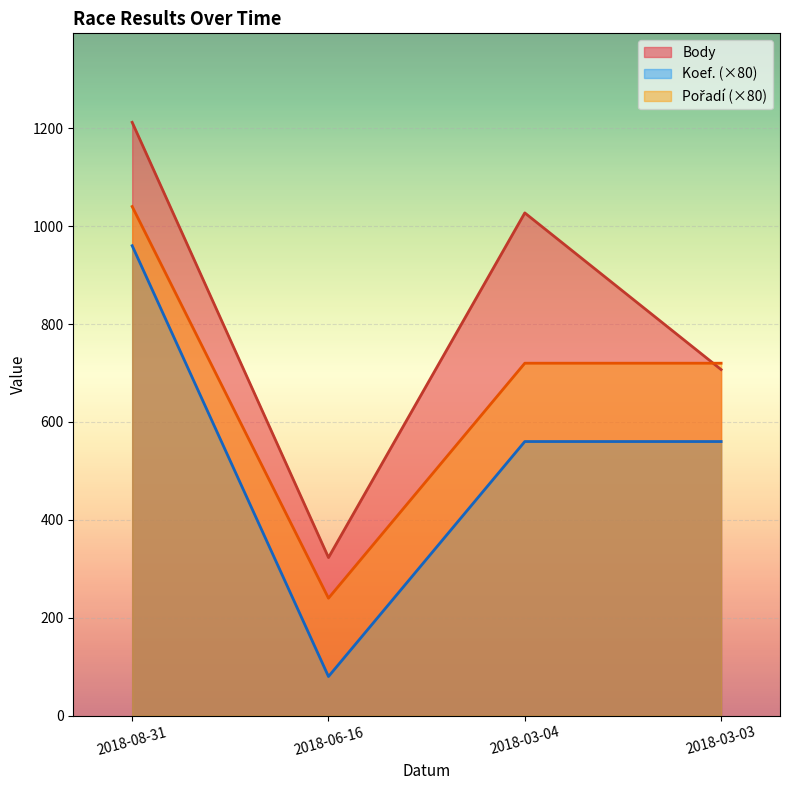

Where is the first local minimum for Pořadí?

2018-06-16